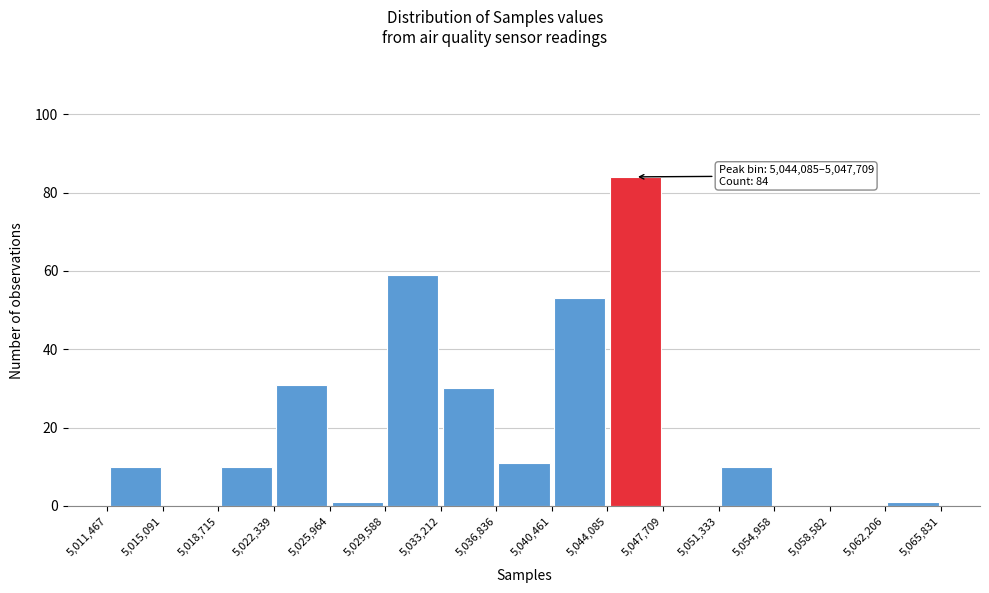

Which range on the x-axis has the tallest bar?

5,044,085 to 5,047,709